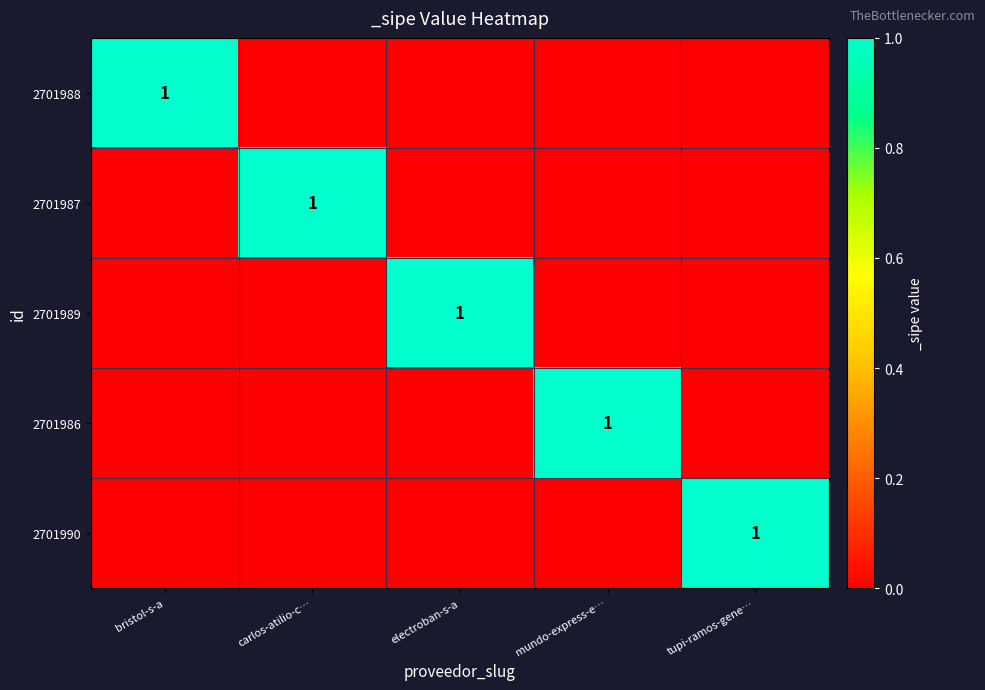

The 2701986 series shows 2 at mundo-express-e…. True or false?

False